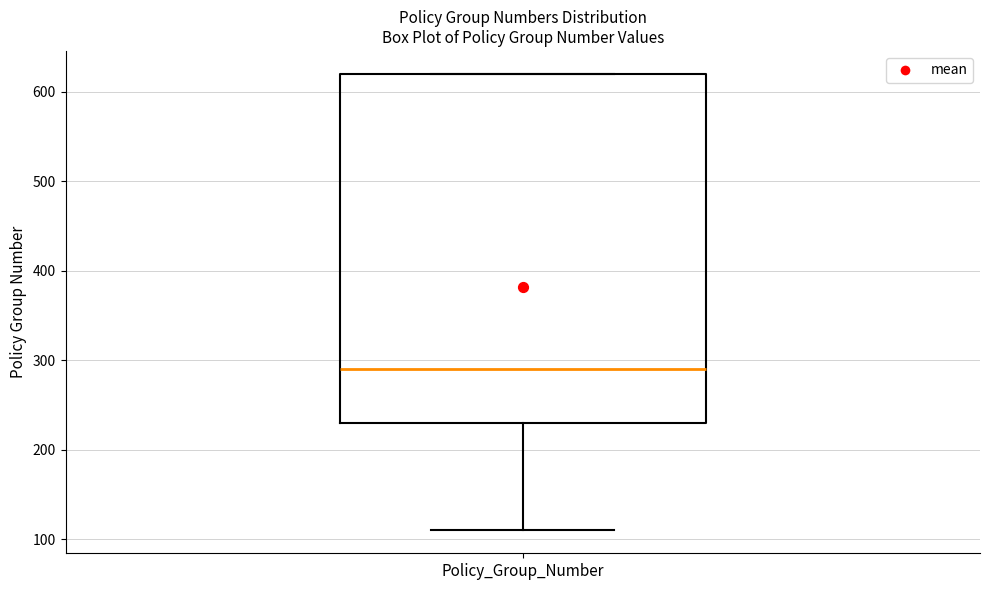

Transcribe this box plot: give where the median line is, the range the box spans, and where the two whiskers end, as read against the y-axis. The values are not printed on the chart, so give them approximately, as read against the axis.

median 290, box 230 to 620, whiskers 110 to 620